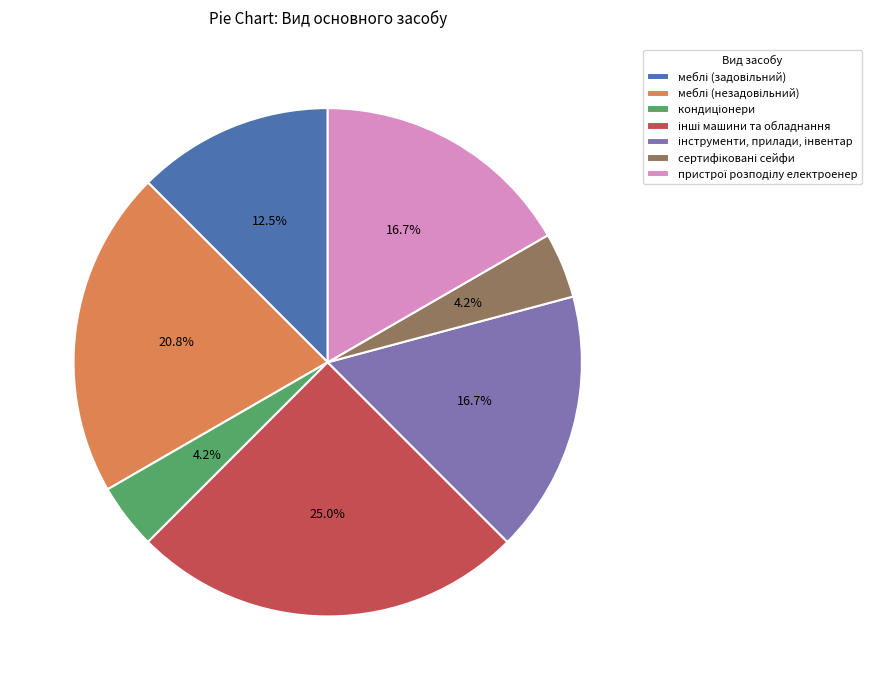

To the nearest percent, what is the average slice percentage?

14%